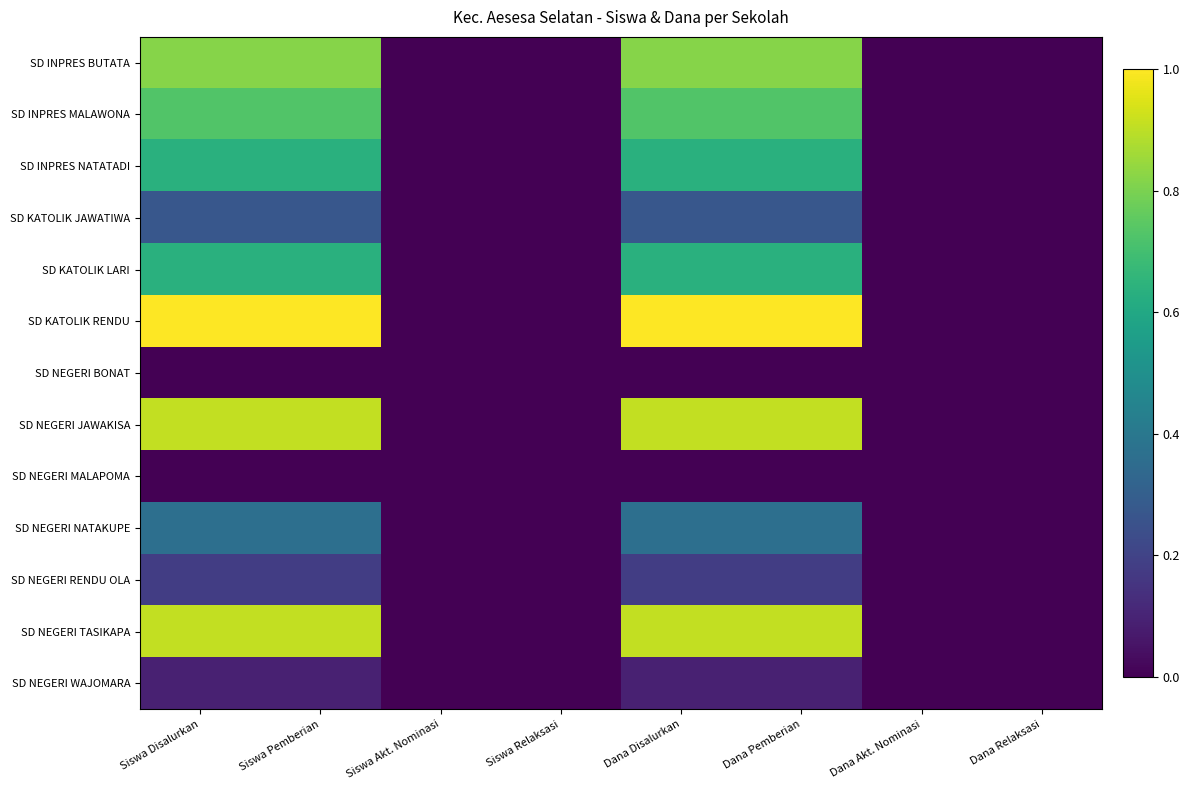

At how many categories does at least one series exceed 0?

4